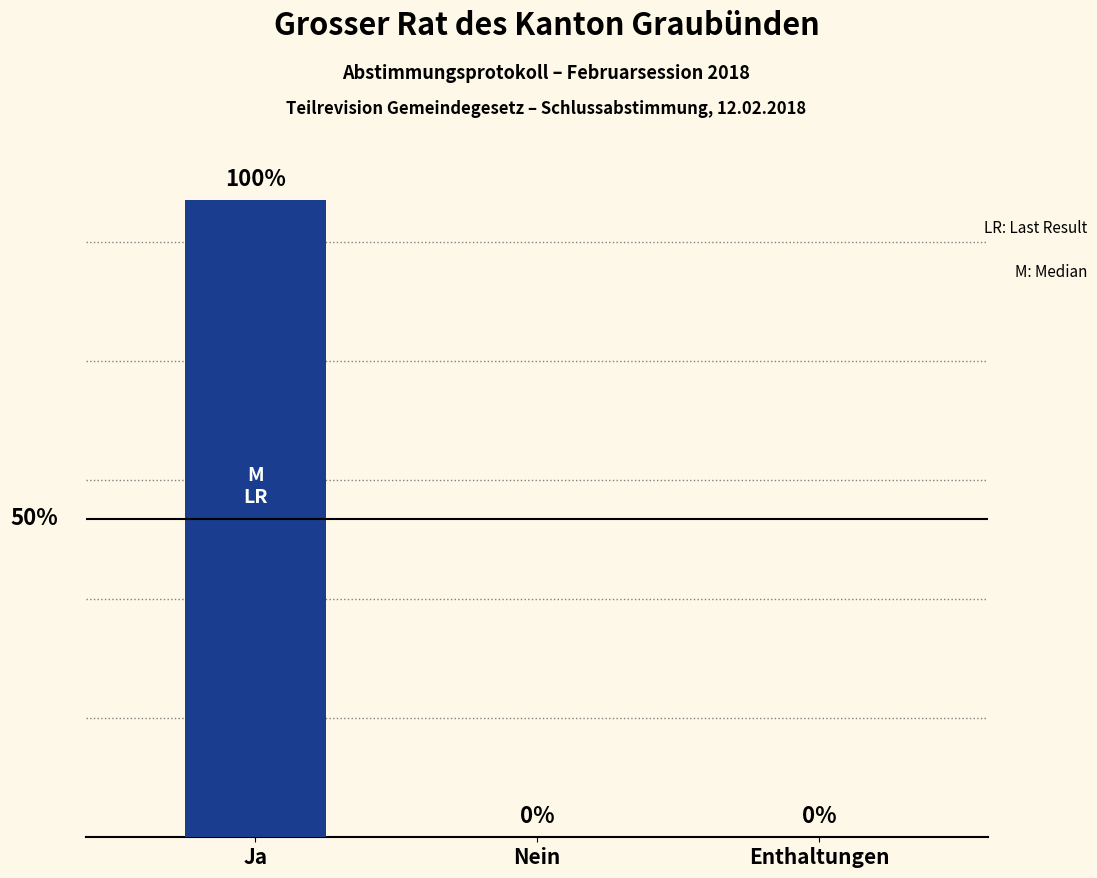

Which category has the highest value across all series?

Ja